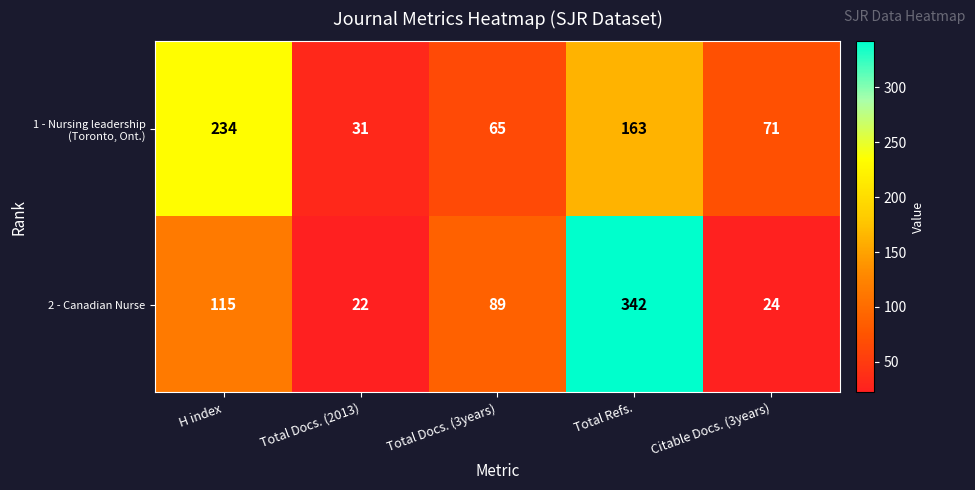

What is the maximum value shown in the chart?

342